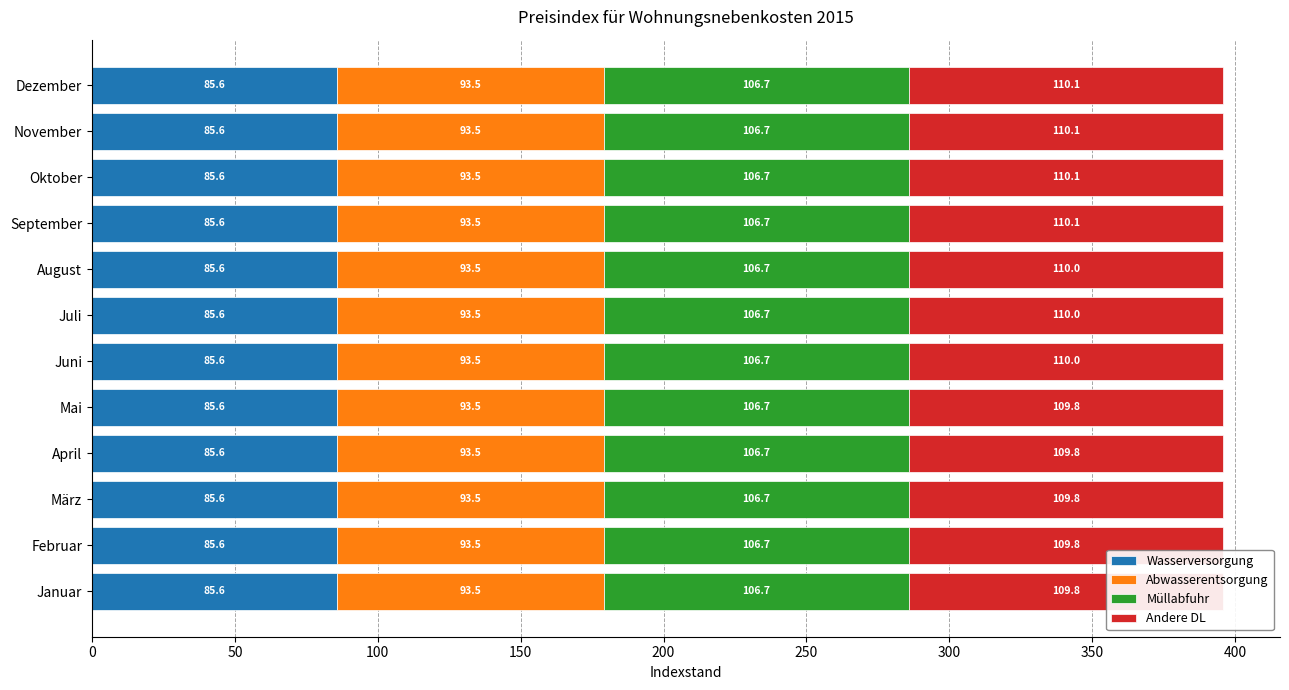

How many groups of bars are there?

12